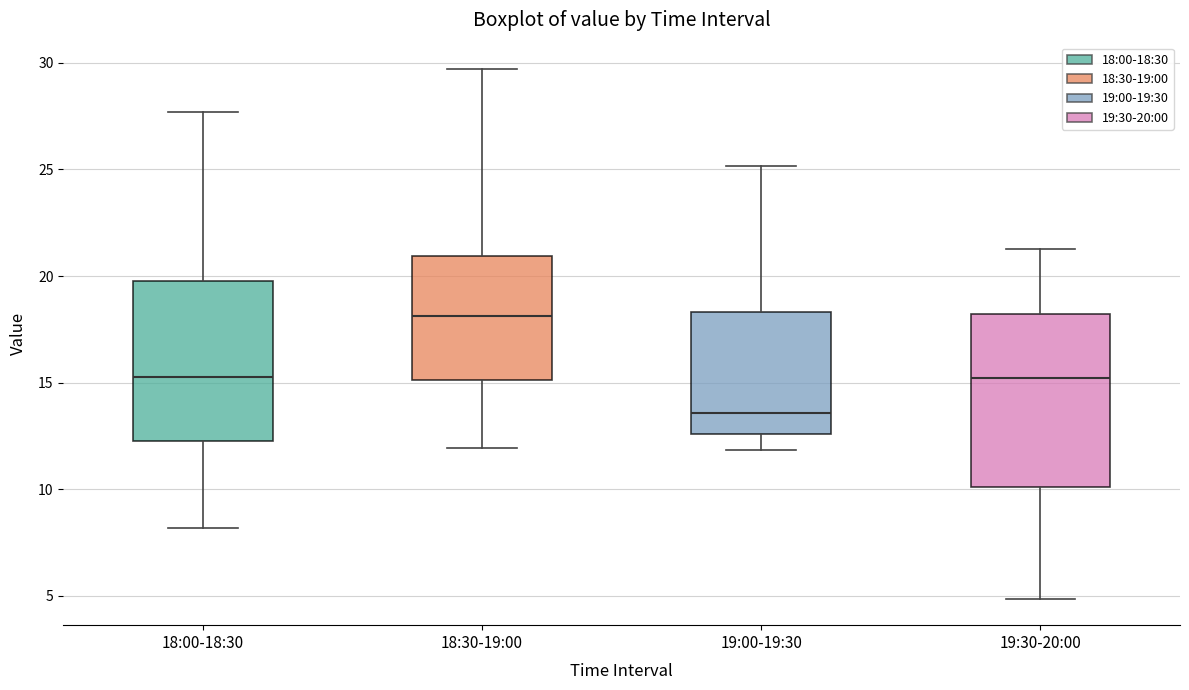

Reading left to right, read every box against the y-axis: the position of its median line, the range the box covers, and the ends of its whiskers. The values are not printed on the chart, so give them approximately, as read against the axis.

18:00-18:30: median 15.5, box 12.0 to 20.0, whiskers 8.0 to 27.5
18:30-19:00: median 18.0, box 15.0 to 21.0, whiskers 12.0 to 29.5
19:00-19:30: median 13.5, box 12.5 to 18.5, whiskers 12.0 to 25.0
19:30-20:00: median 15.0, box 10.0 to 18.0, whiskers 5.0 to 21.5